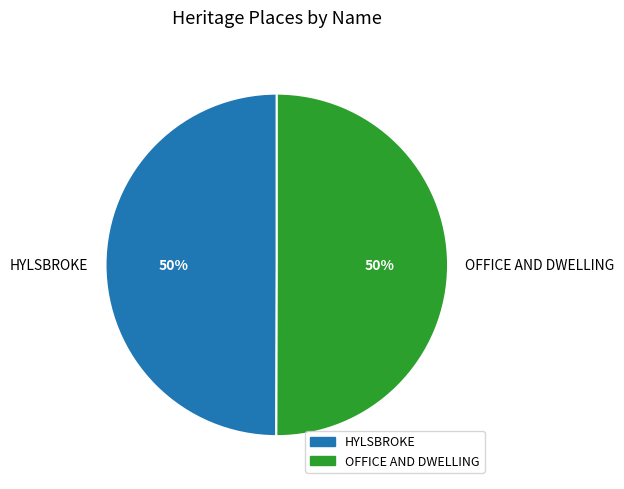

What is the ratio of the value at OFFICE AND DWELLING to the value at HYLSBROKE?

1.0